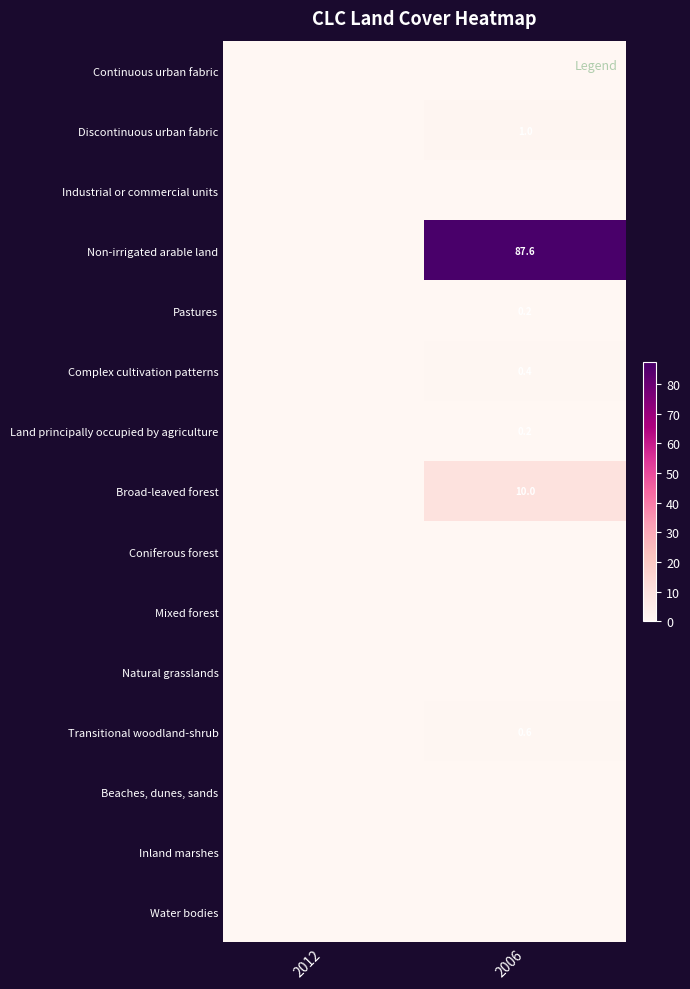

Is the value of Transitional woodland-shrub at 2006 greater than the value of Pastures at 2006?

Yes